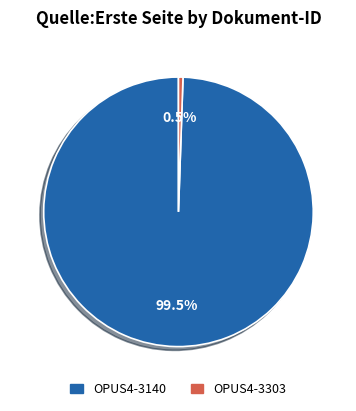

Is it true that OPUS4-3140 is 89% of the pie?

False